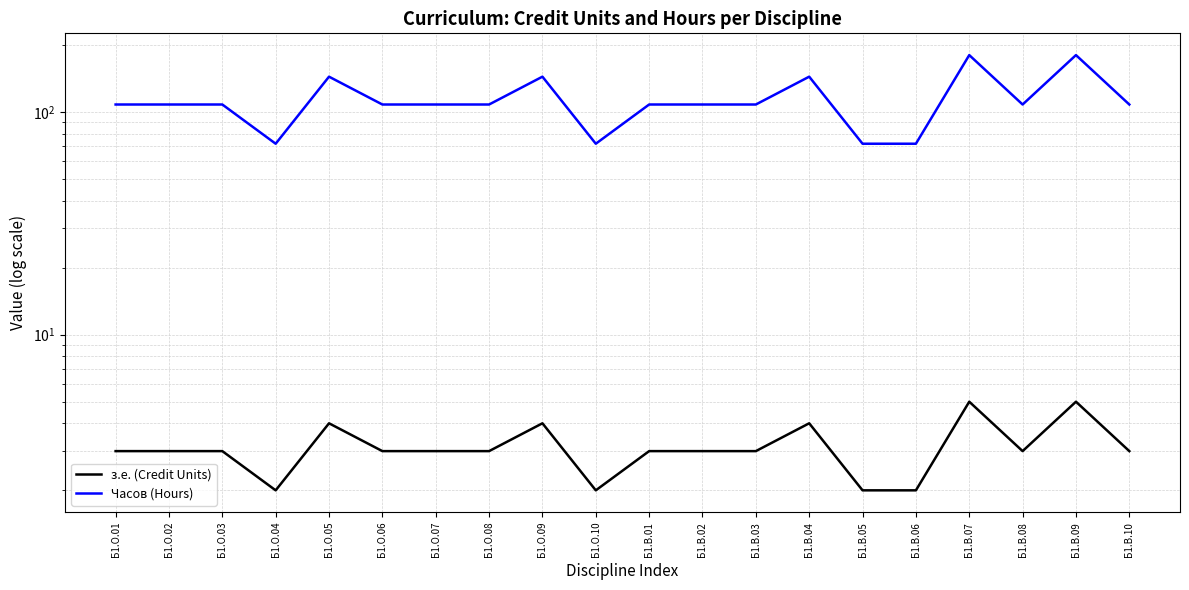

True or false: з.е. (Credit Units) and Часов (Hours) intersect in this chart.

False